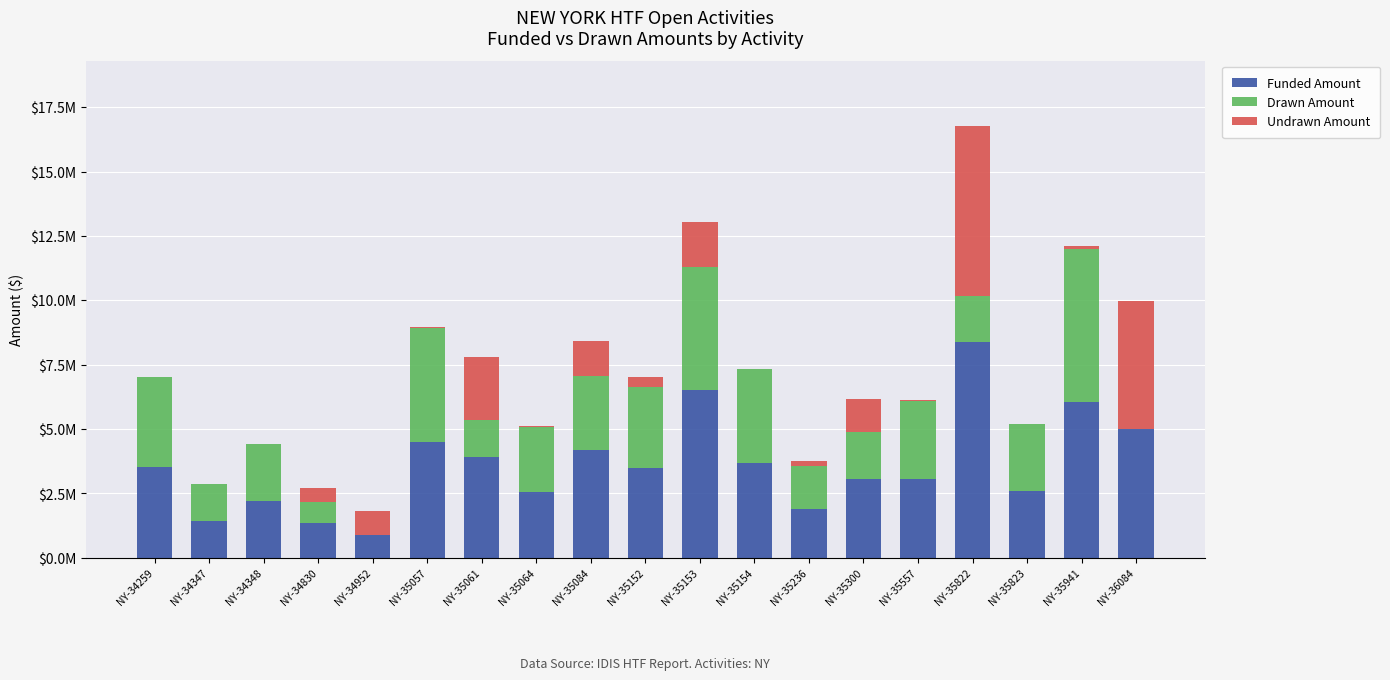

Are the bars grouped side by side (vs. stacked)?

No